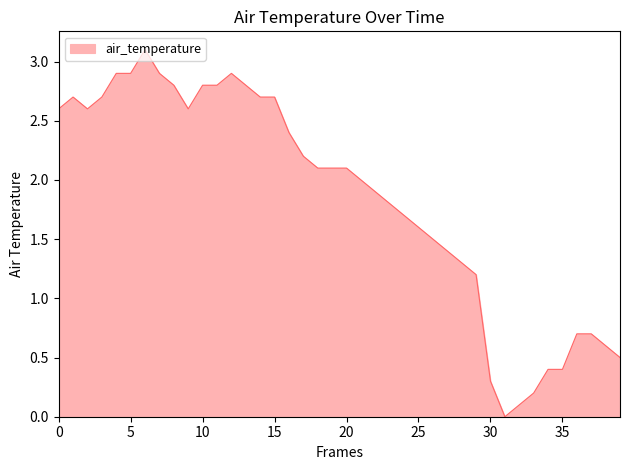

True or false: the data shows 2.9 at 5.

True